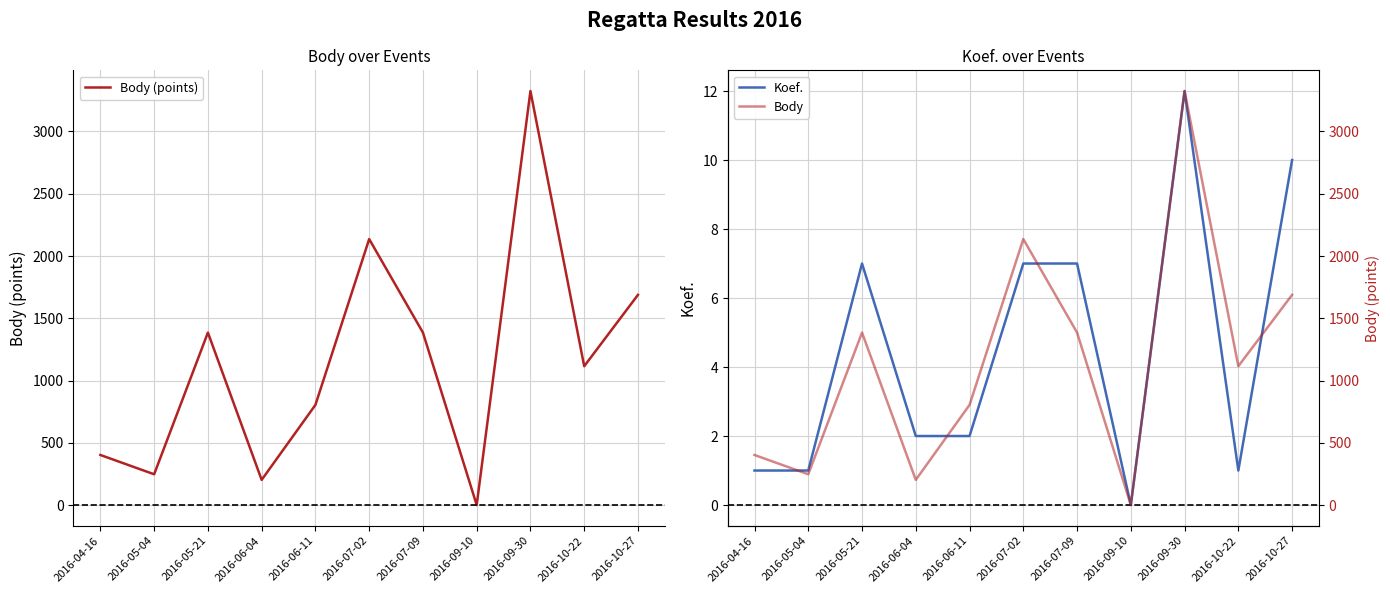

Where does the Koef. series first go above 2?

2016-05-21